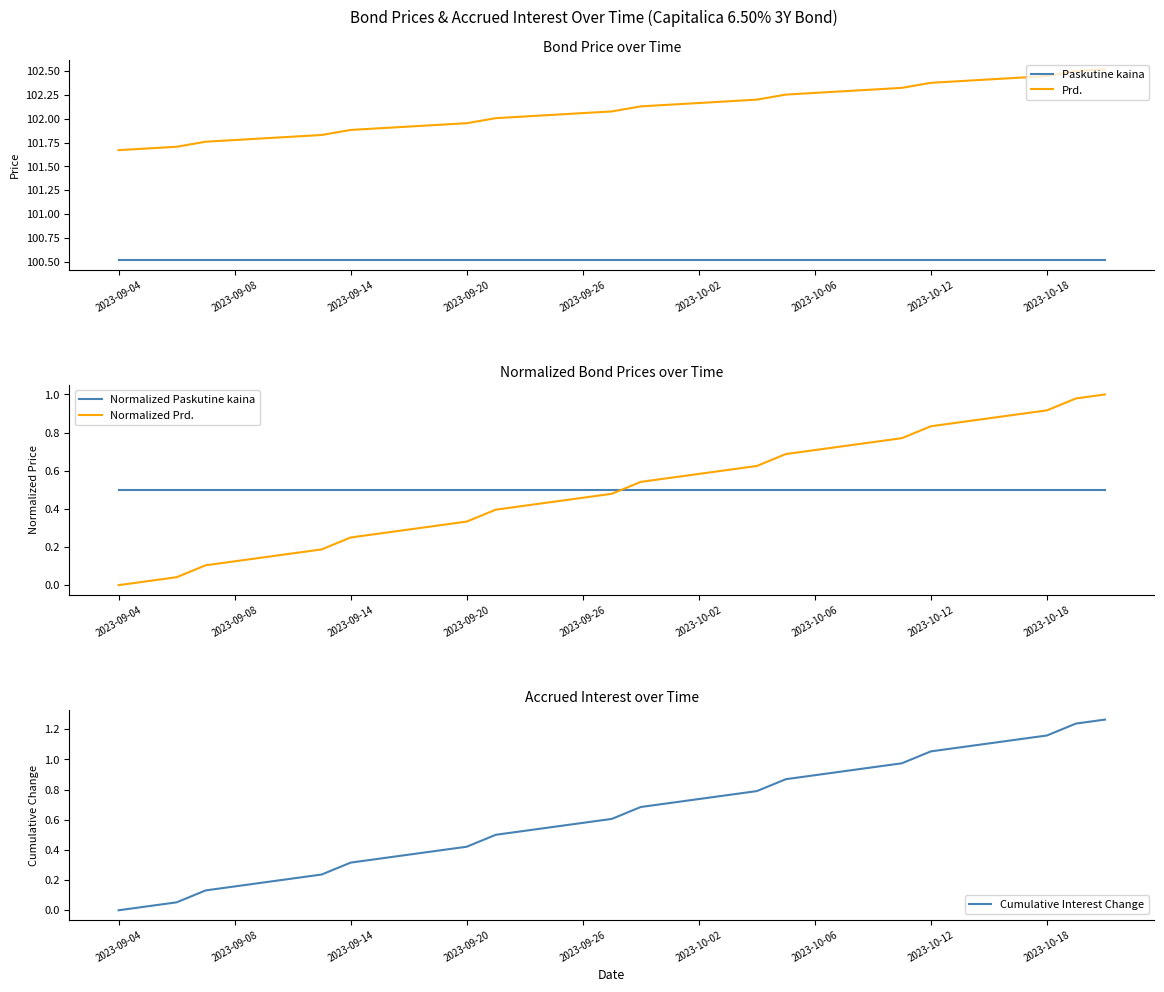

What is the sum of all Cumulative Interest Change values?

21.9